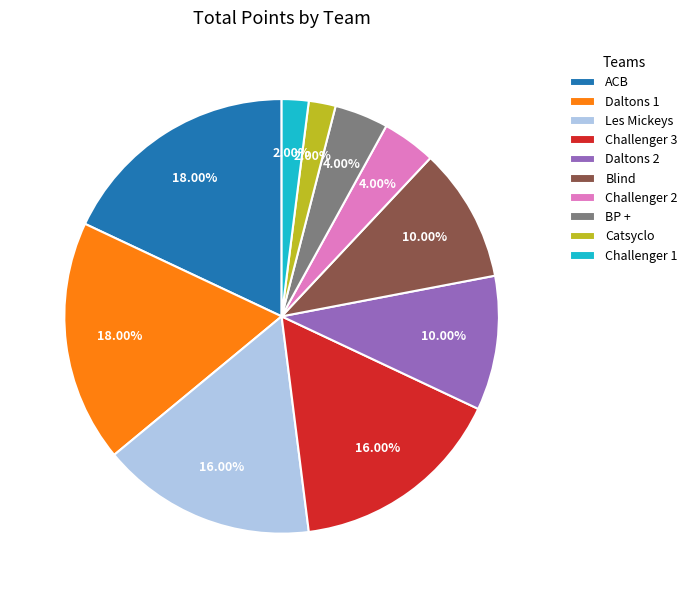

Is Challenger 3 the majority of the pie?

No